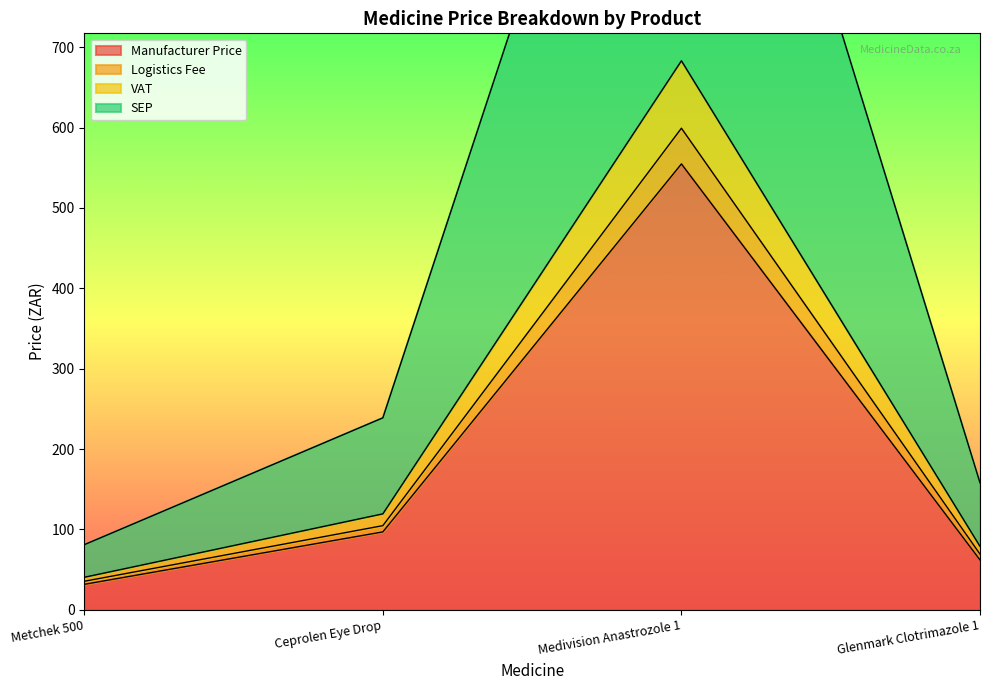

The value of Manufacturer Price at Glenmark Clotrimazole 1 is 62.1. True or false?

True